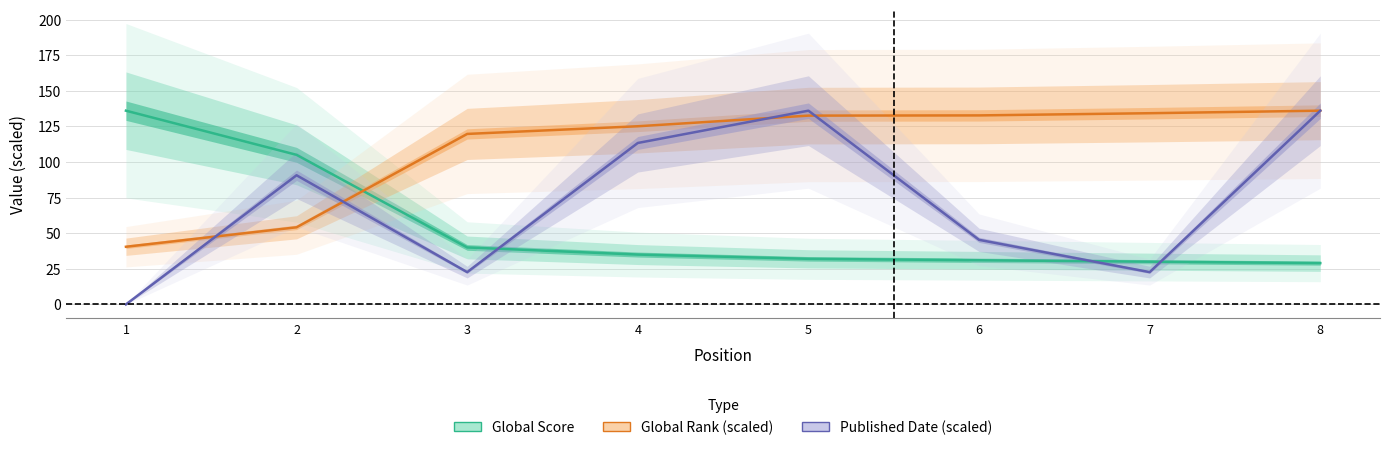

Reading left to right, list all the values displayed in this chart.

Global Score: 1=136.0	2=105.0	3=40.0	4=35.0	5=32.0	6=31.0	7=30.0	8=29.0
Global Rank (scaled): 1=40.5	2=54.1	3=119.7	4=125.1	5=132.5	6=132.7	7=134.2	8=136.0
Published Date (scaled): 1=0.0	2=90.7	3=22.7	4=113.3	5=136.0	6=45.3	7=22.7	8=136.0